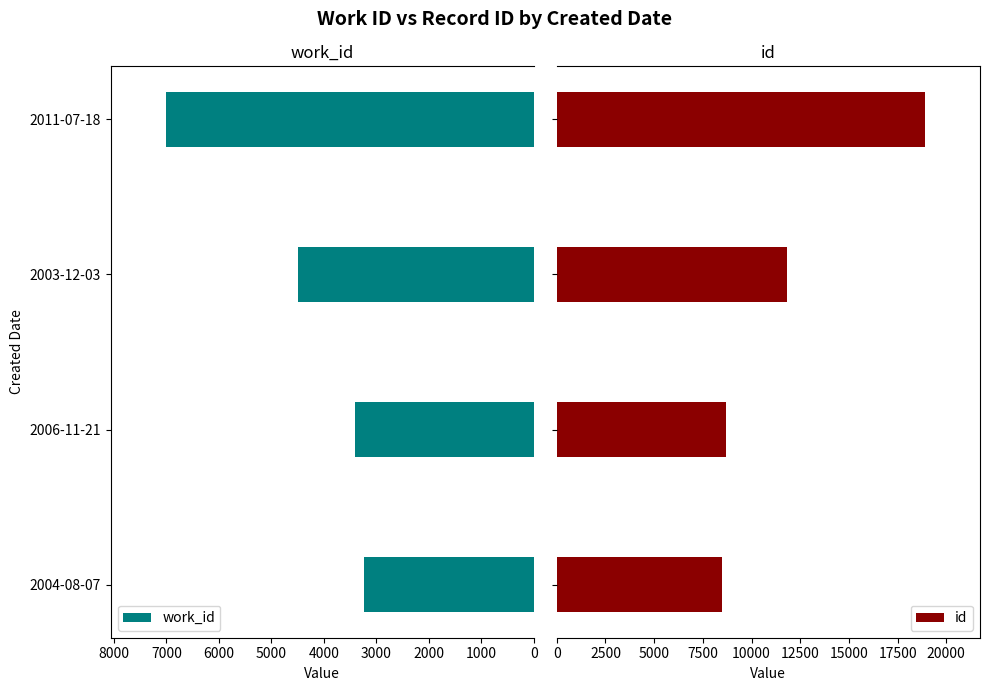

The value of work_id at 2004-08-07 is 3233. True or false?

True